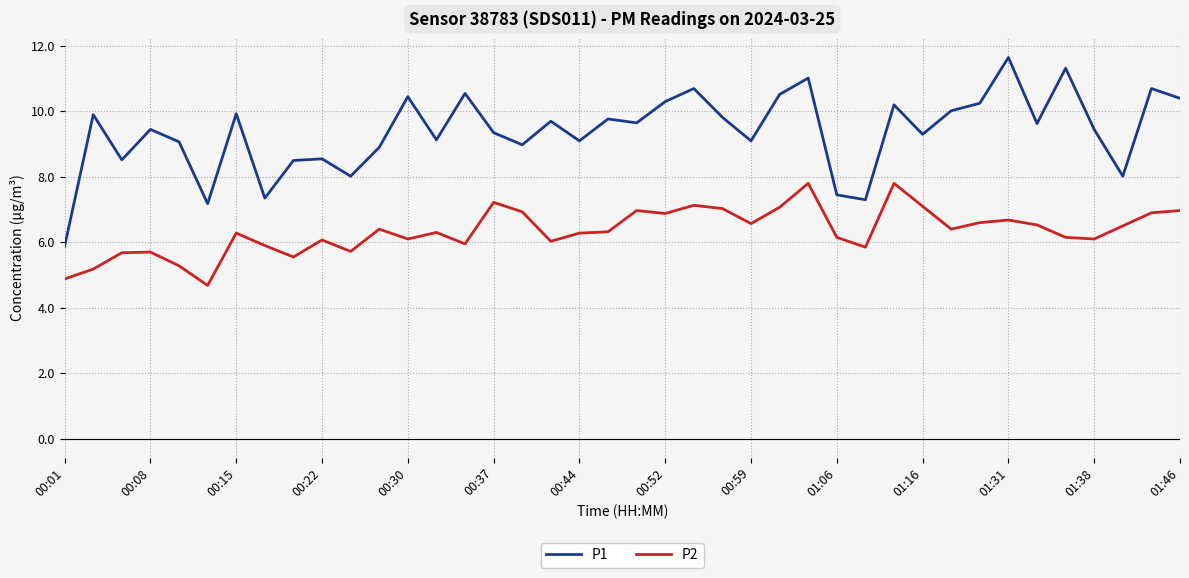

What is the difference between the second highest and minimum values in the P1 series?

5.4